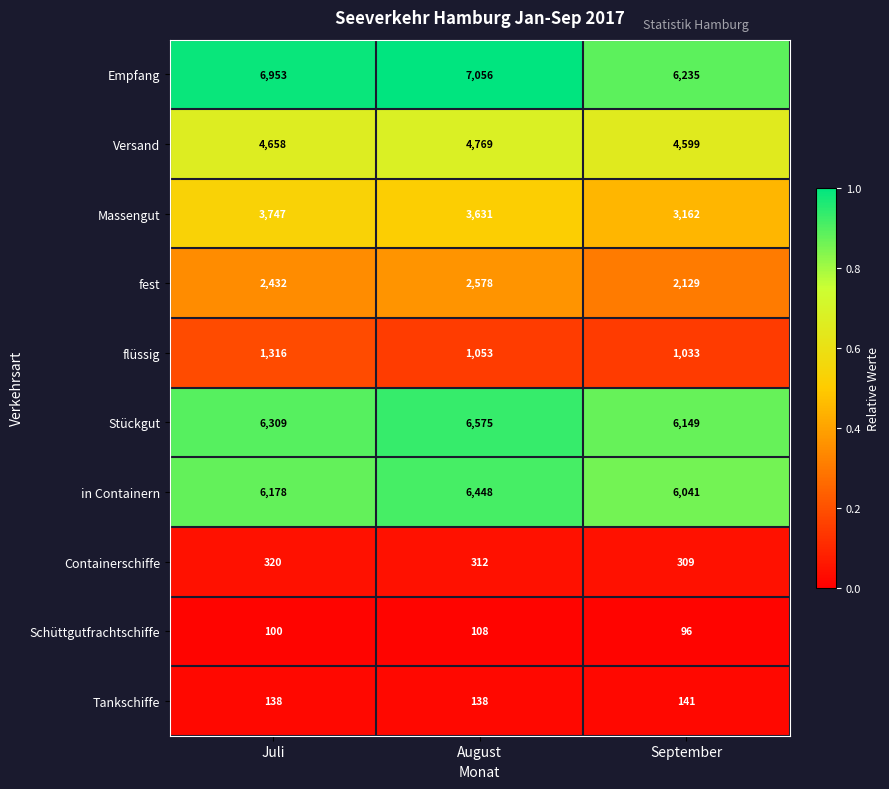

At which category is the sum across all series the highest?

August